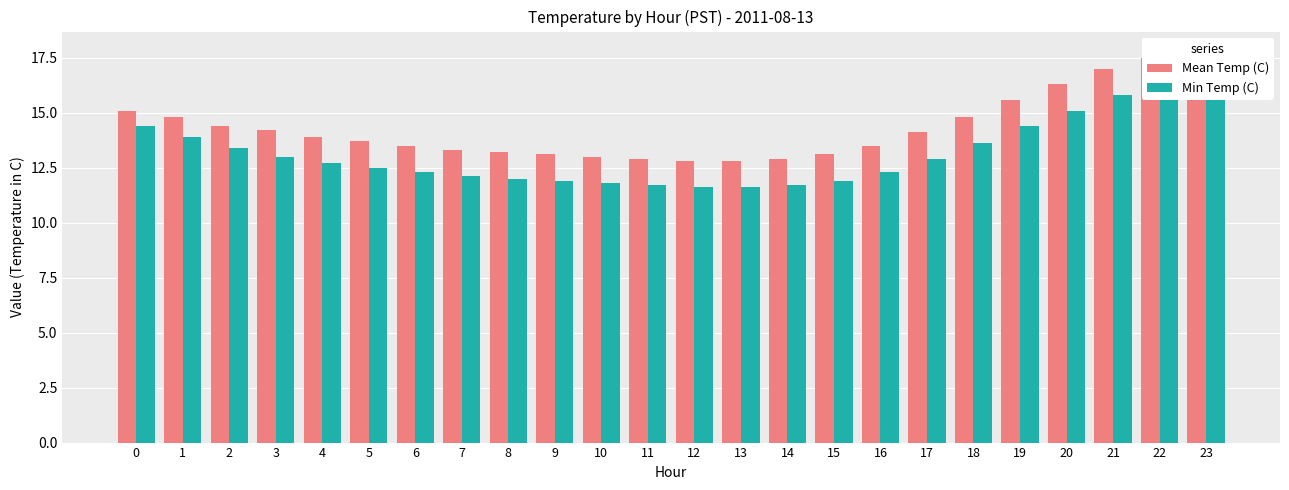

What is the average value of the Min Temp (C) series?

13.1